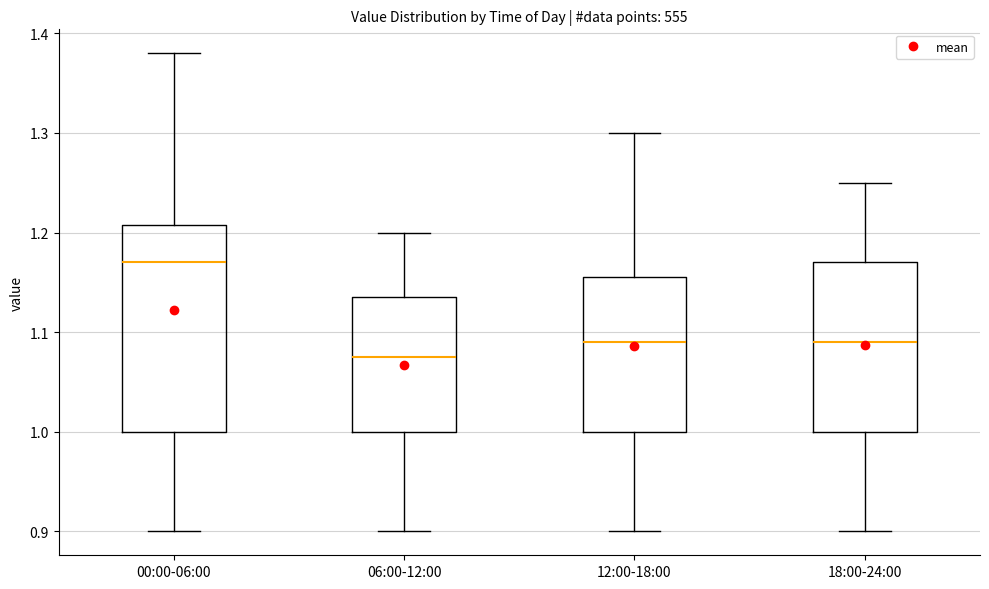

Reading left to right, transcribe this box plot: for each box, give where its median line is, the range the box spans, and where its two whiskers end, as read against the y-axis. The values are not printed on the chart, so give them approximately, as read against the axis.

00:00-06:00: median 1.17, box 1.00 to 1.21, whiskers 0.90 to 1.38
06:00-12:00: median 1.08, box 1.00 to 1.14, whiskers 0.90 to 1.20
12:00-18:00: median 1.09, box 1.00 to 1.16, whiskers 0.90 to 1.30
18:00-24:00: median 1.09, box 1.00 to 1.17, whiskers 0.90 to 1.25